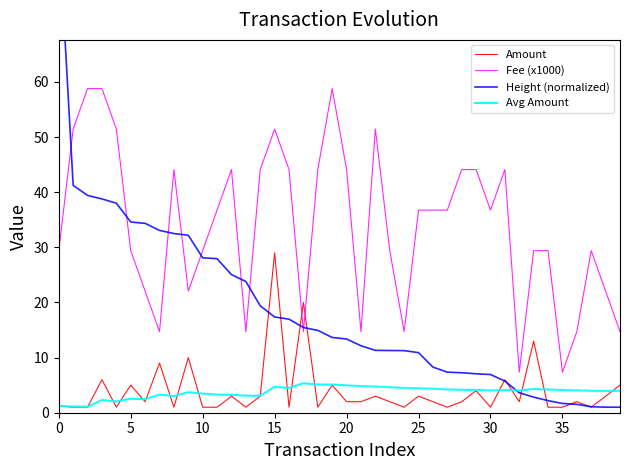

What value does the Avg Amount series have at 35?

4.1